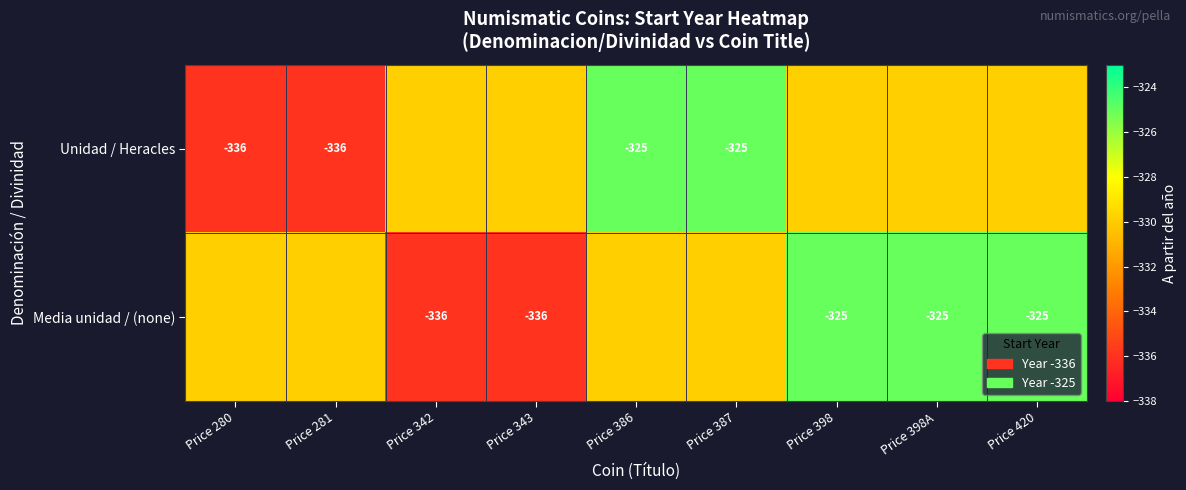

The value of Unidad / Heracles at Price 343 is -459.8. True or false?

False